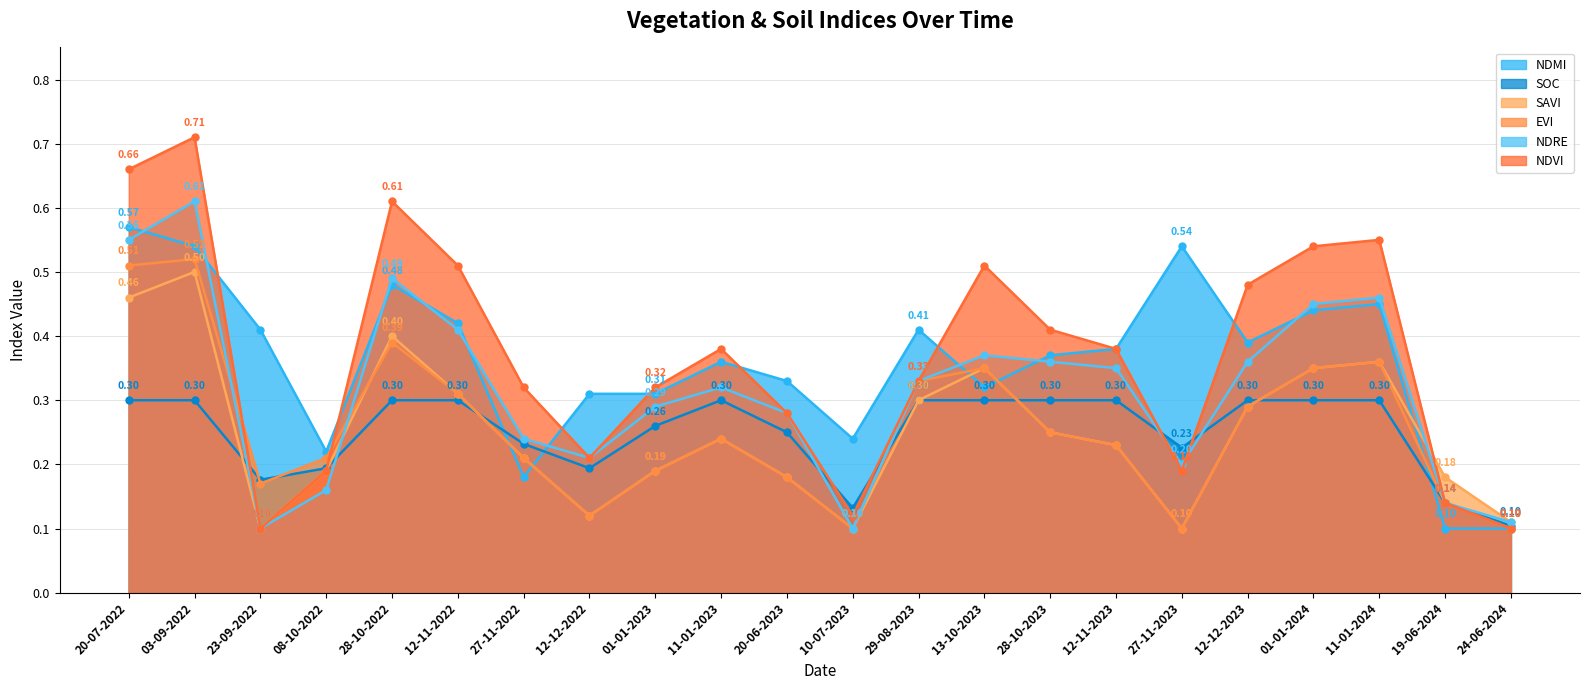

What is the greatest value displayed?

0.7